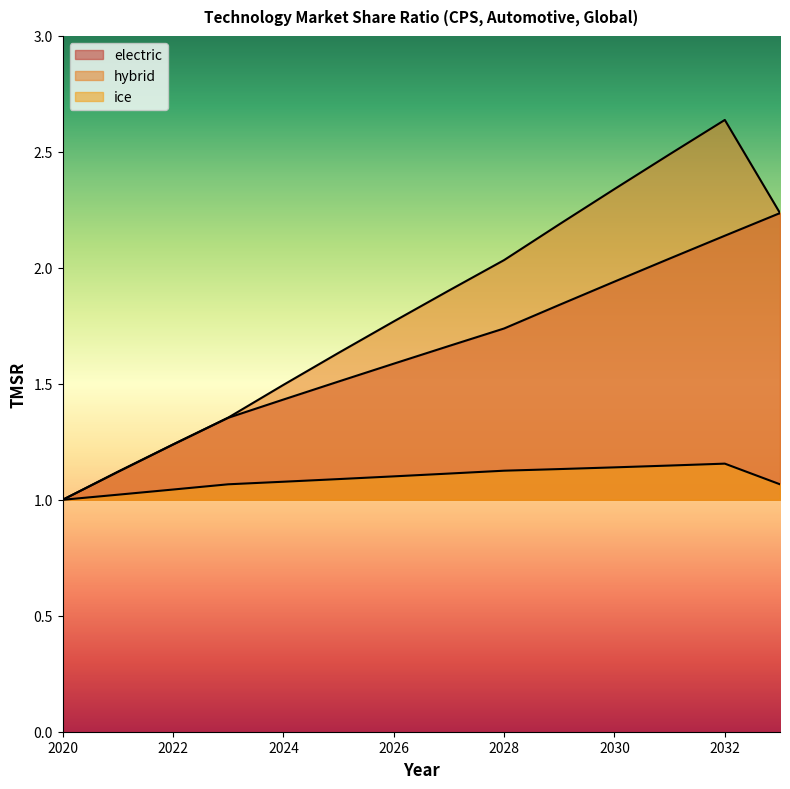

The hybrid series shows 0.6 at 2024. True or false?

False